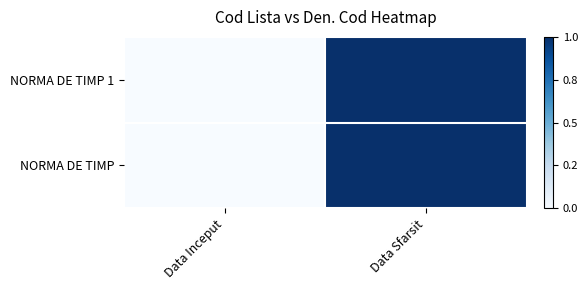

Reading left to right, what are all the values shown in this chart?

NORMA DE TIMP 1: Data Inceput=0	Data Sfarsit=1
NORMA DE TIMP: Data Inceput=0	Data Sfarsit=1